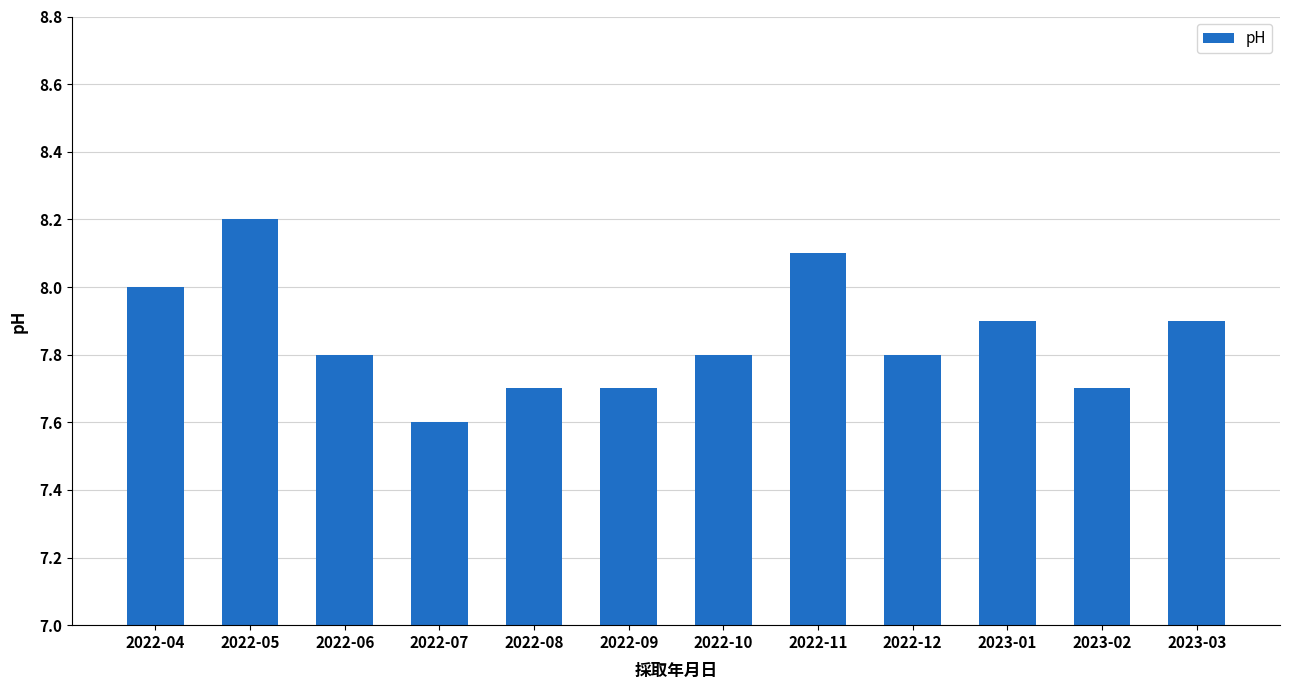

What is the difference between the maximum and minimum values?

0.6